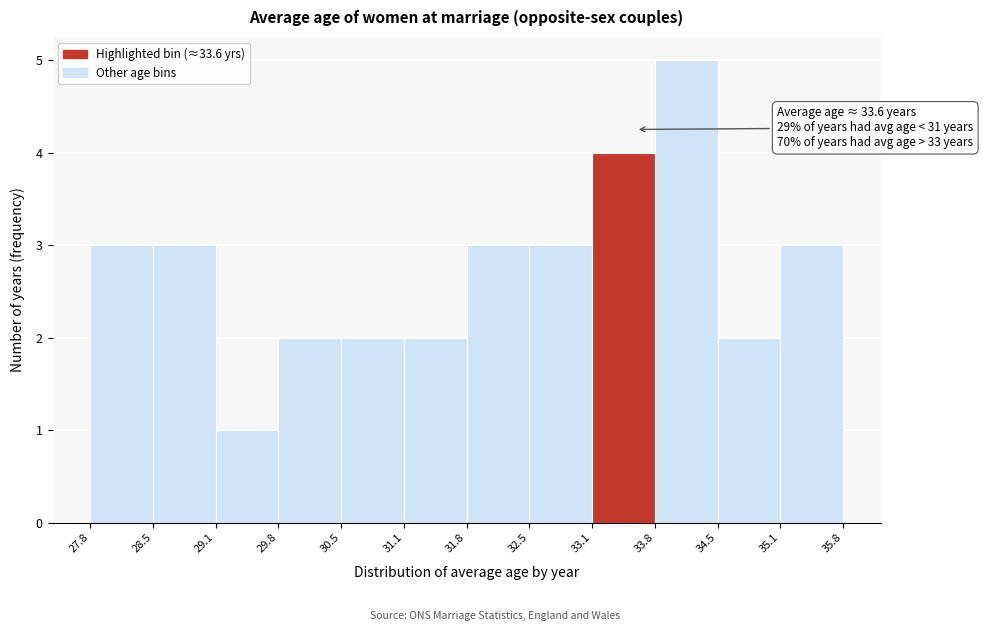

Over which range of the x-axis is the bar tallest?

33.8 to 34.5